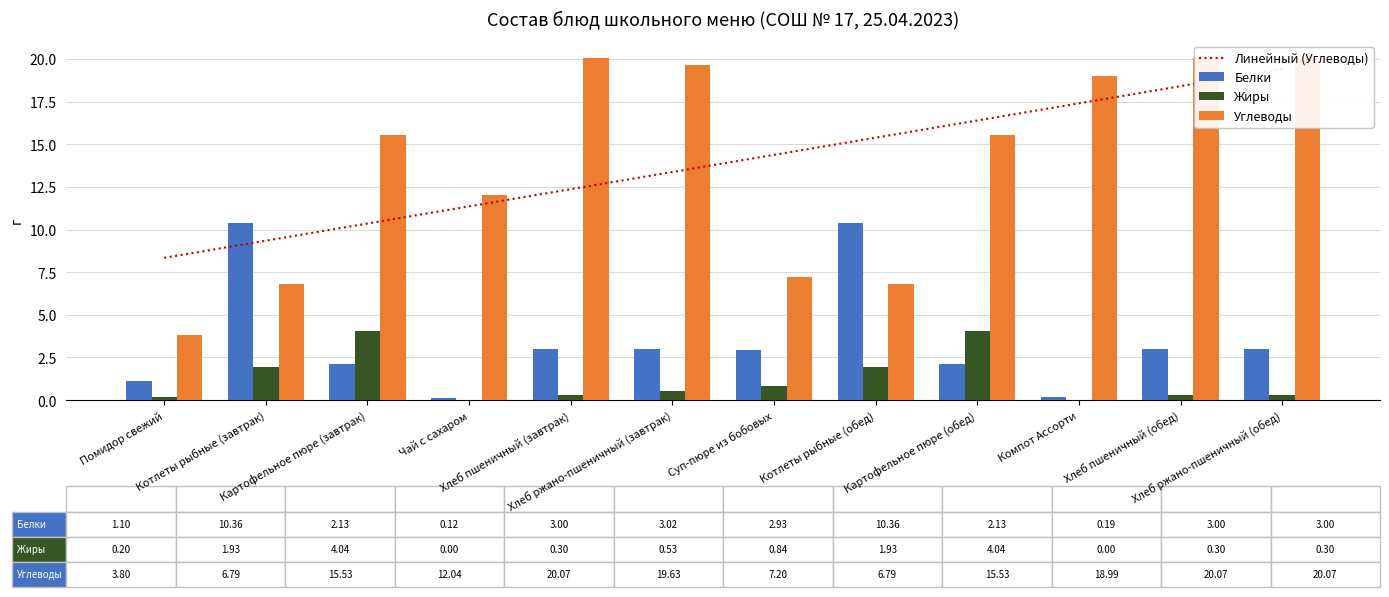

True or false: Углеводы has a value of 30.7 at Хлеб ржано-пшеничный (обед).

False